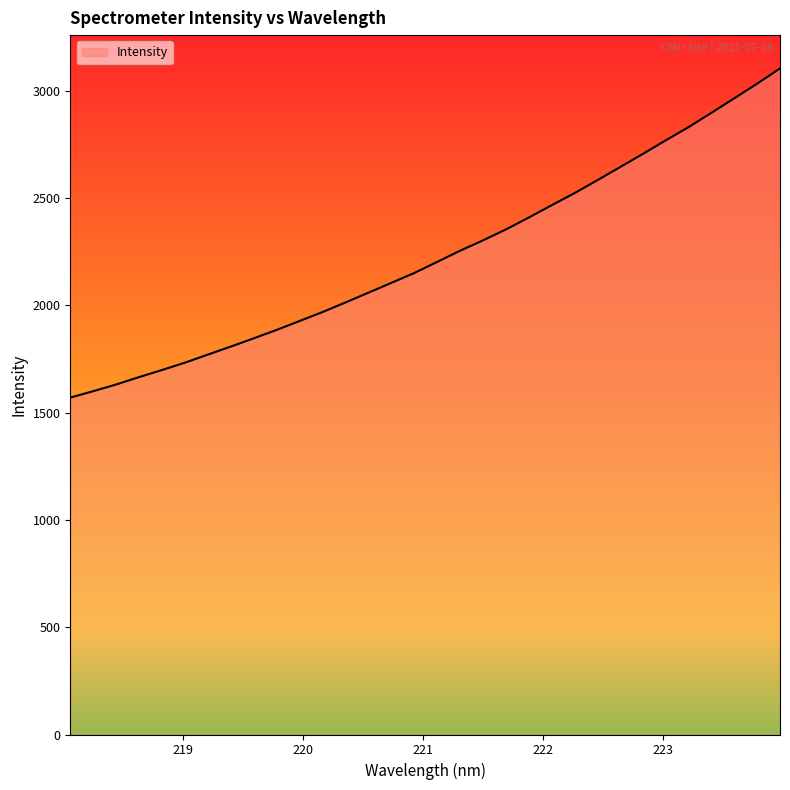

What is the maximum value shown in the chart?

3103.4